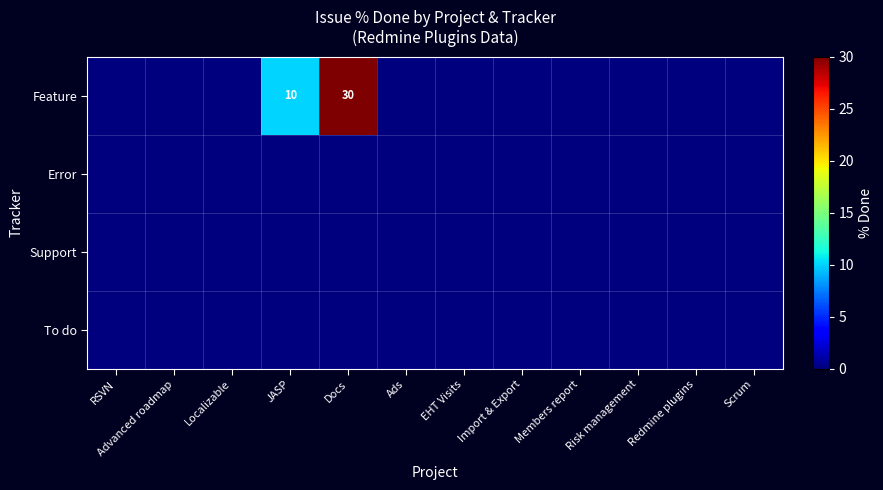

At which label does Error reach its peak?

RSVN